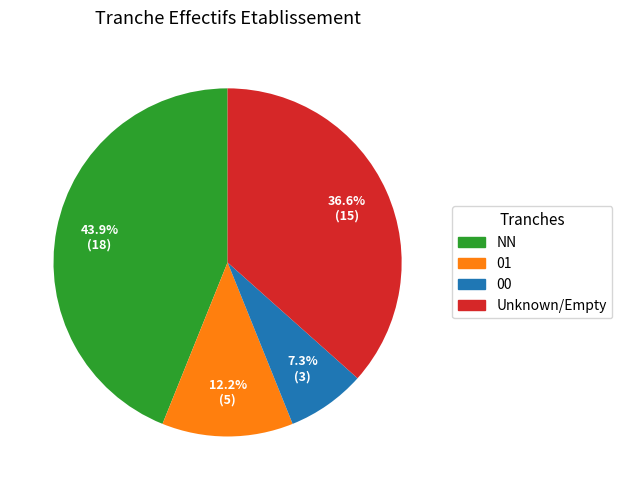

To the nearest percent, what is the difference between the largest and smallest slice percentages?

37%